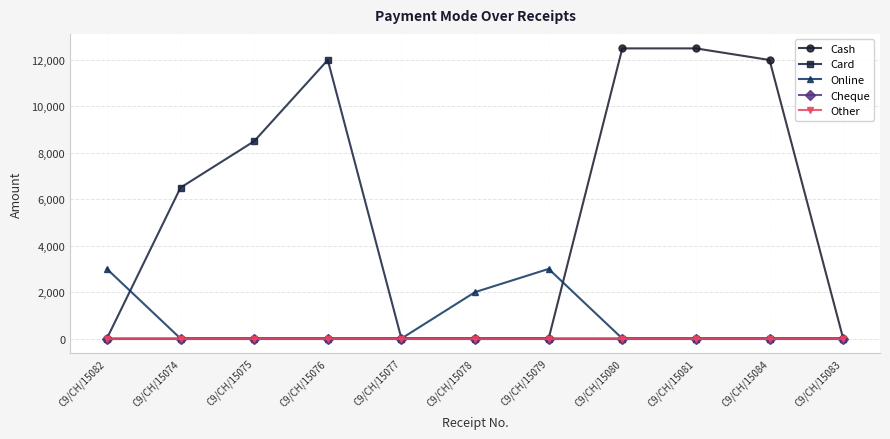

How many lines are shown in the chart?

5